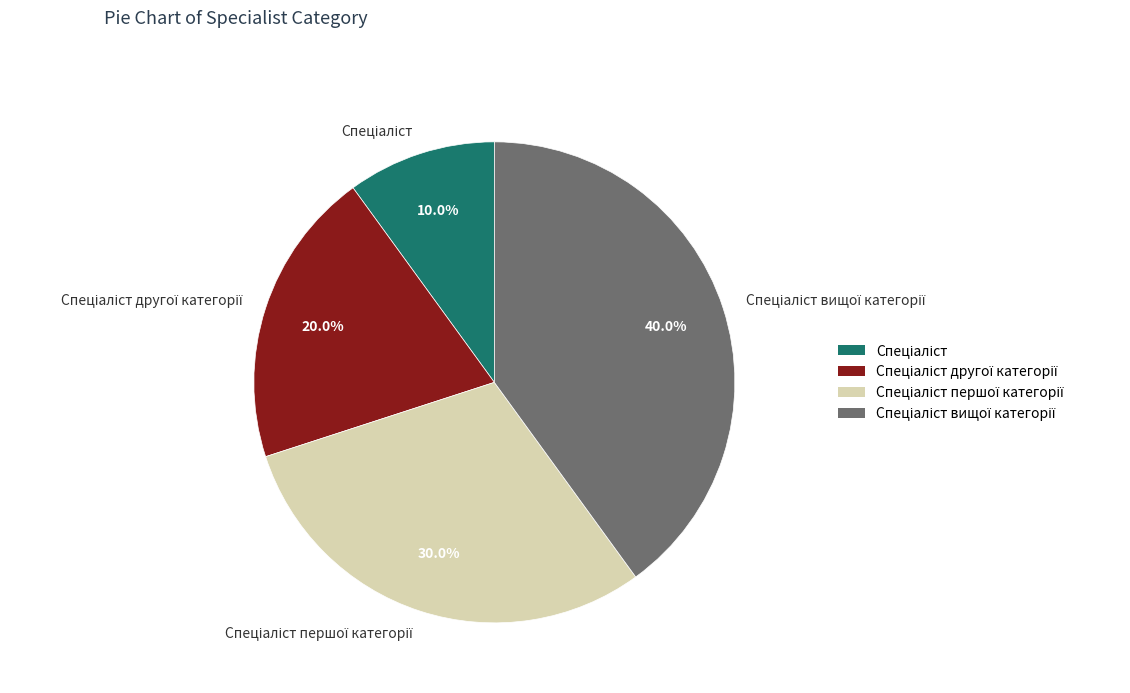

Is there any slice that represents more than half of the pie?

No